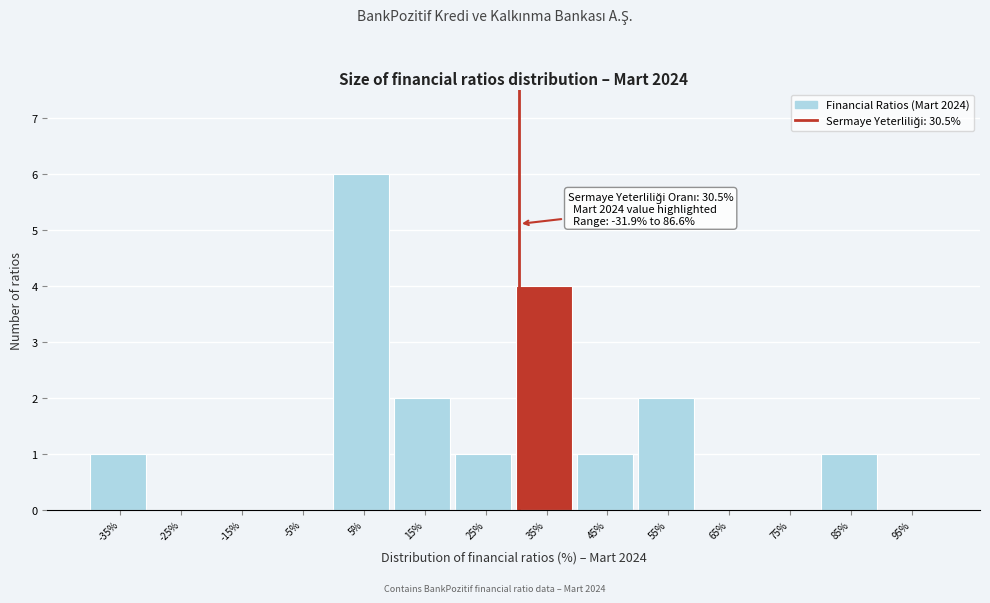

Which range on the x-axis has the tallest bar?

0 to 10